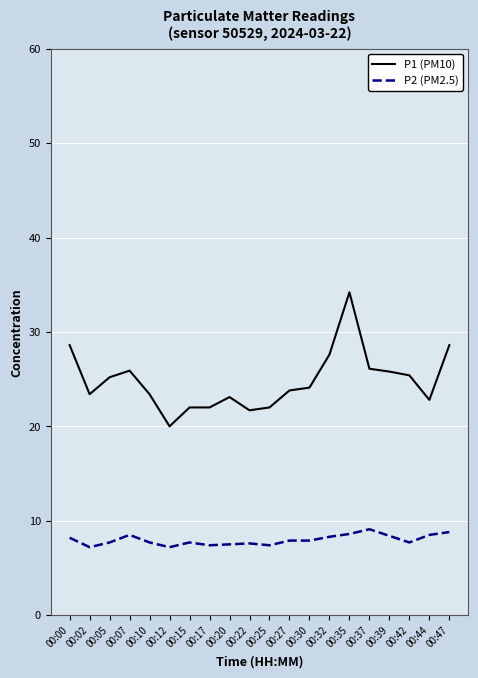

Which series changed the most between 00:22 and 00:39?

P1 (PM10)